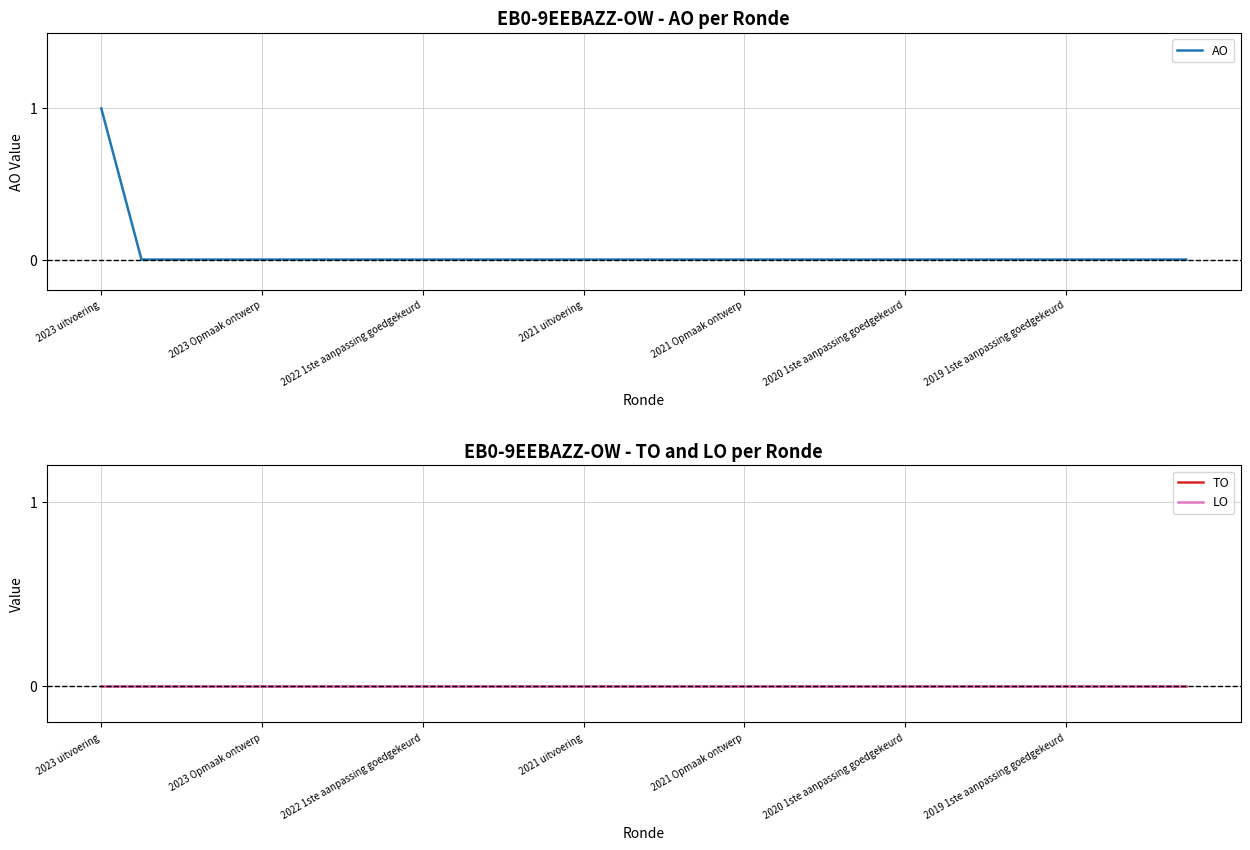

The value of AO at 2023 uitvoering is 1. True or false?

True